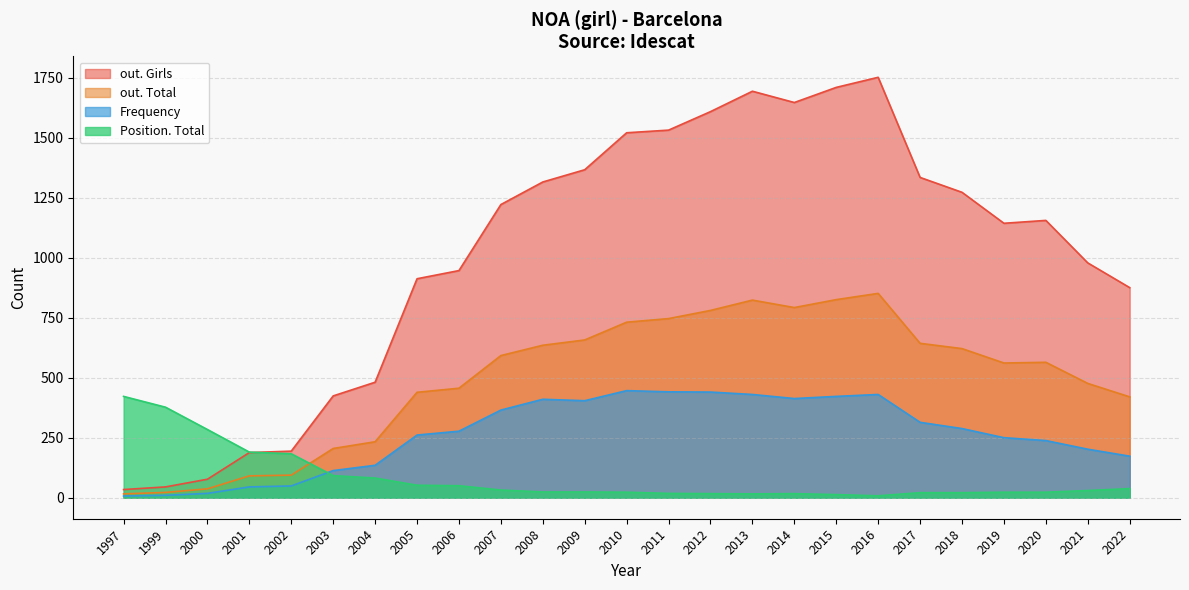

Is the value of out. Total at 2013 greater than the value of out. Girls at 1999?

Yes